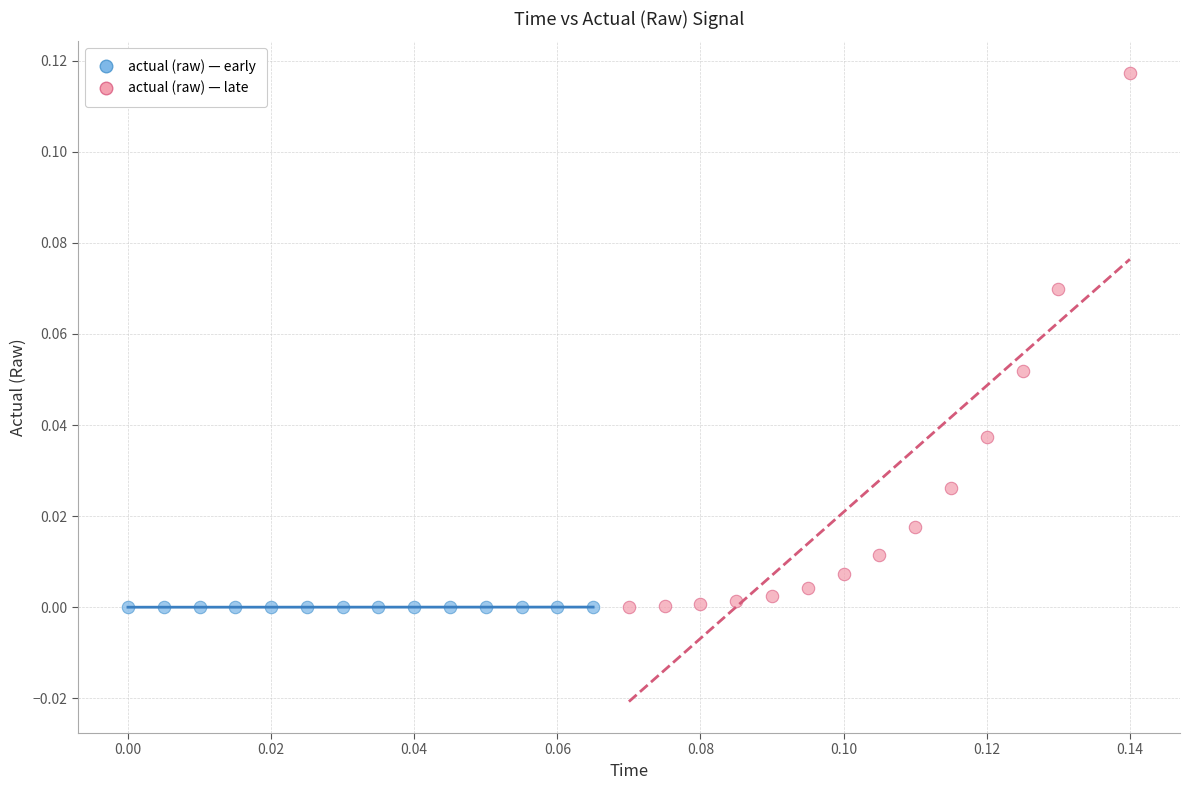

Which series contains the highest Y value?

actual (raw) — late